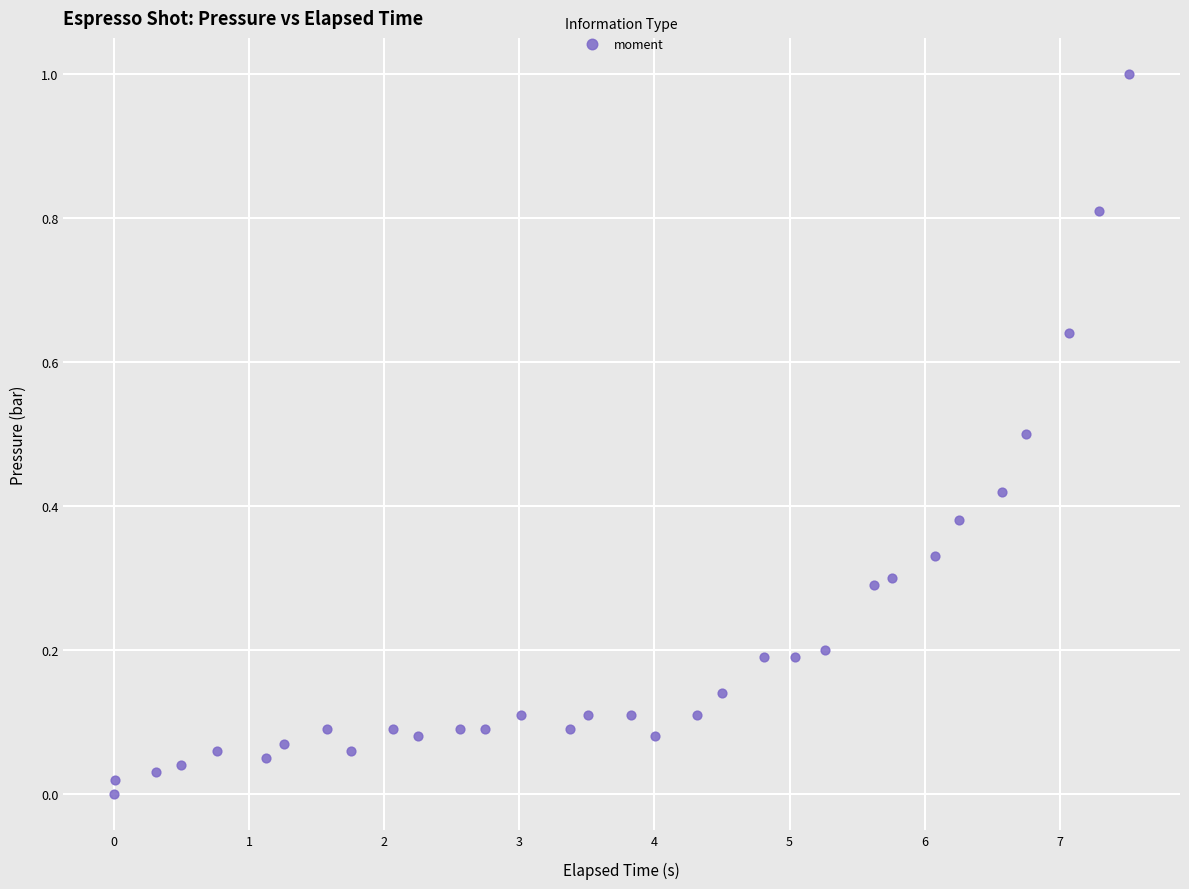

What is the range of Y values (max minus min)?

1.0